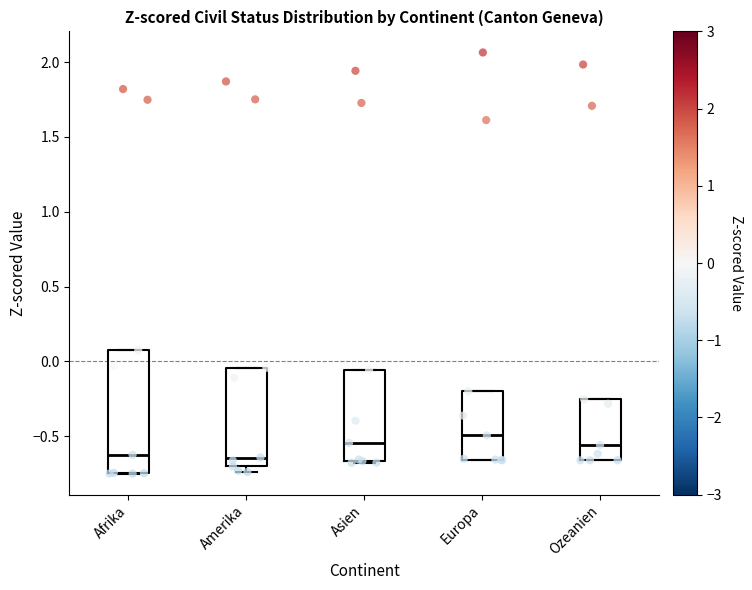

Reading left to right, read every box against the y-axis: the position of its median line, the range the box covers, and the ends of its whiskers. The values are not printed on the chart, so give them approximately, as read against the axis.

Afrika: median -0.60, box -0.75 to 0.05, whiskers -0.75 to 0.05
Amerika: median -0.65, box -0.70 to -0.05, whiskers -0.75 to -0.05
Asien: median -0.55, box -0.65 to -0.05, whiskers -0.70 to -0.05
Europa: median -0.50, box -0.65 to -0.20, whiskers -0.65 to -0.20
Ozeanien: median -0.55, box -0.65 to -0.25, whiskers -0.65 to -0.25